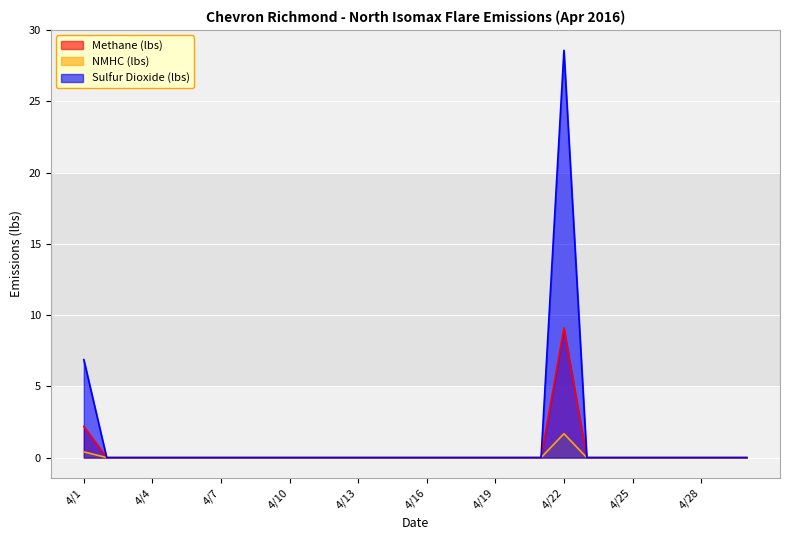

Which series changed the most between 4/18 and 4/30?

Methane (lbs)